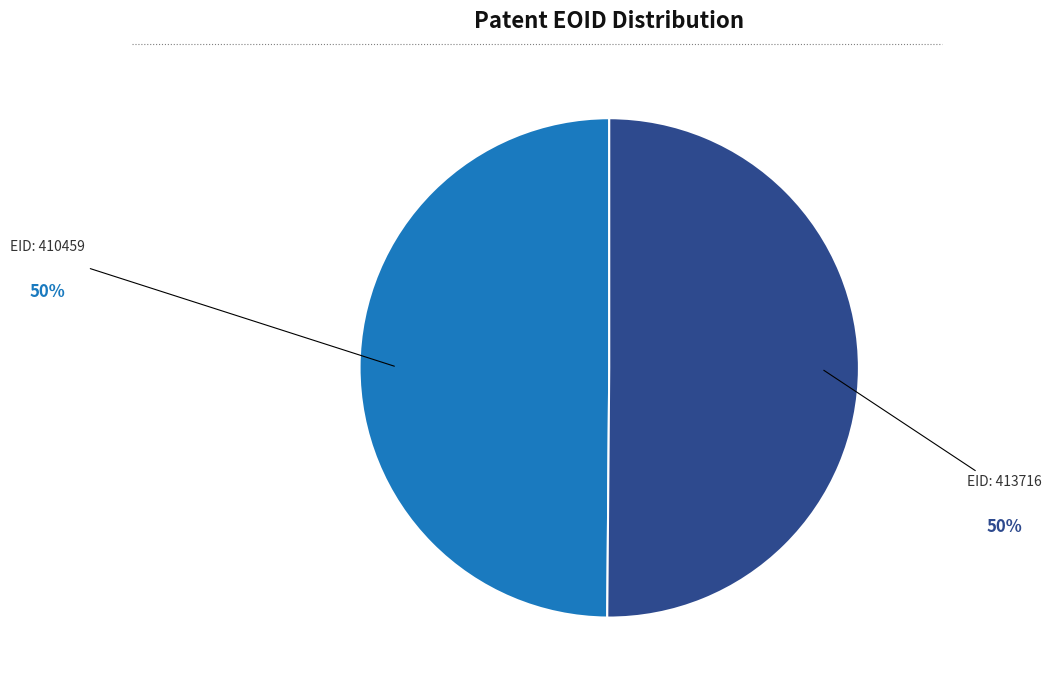

How many segments does this pie chart have?

2